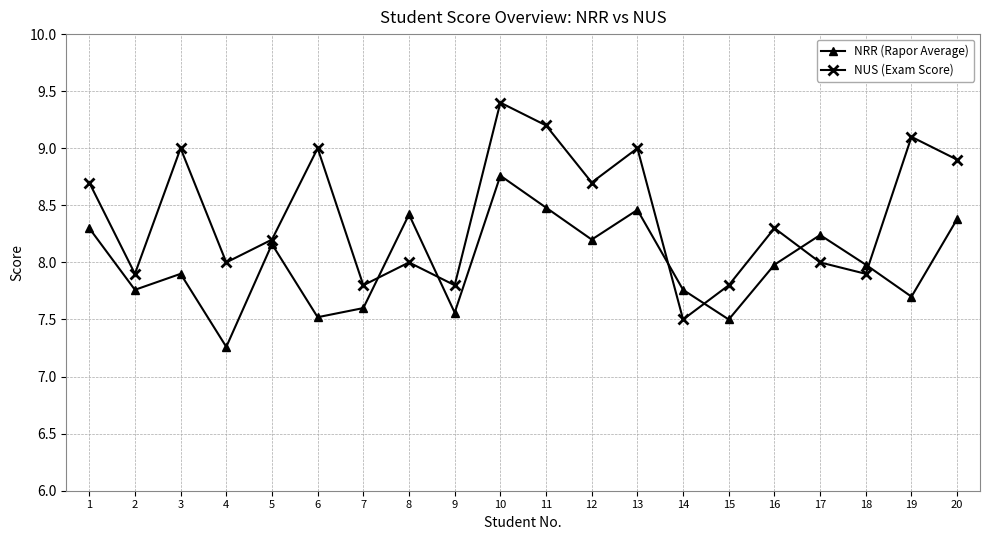

List the series in order of their overall mean, highest first.

NUS (Exam Score), NRR (Rapor Average)